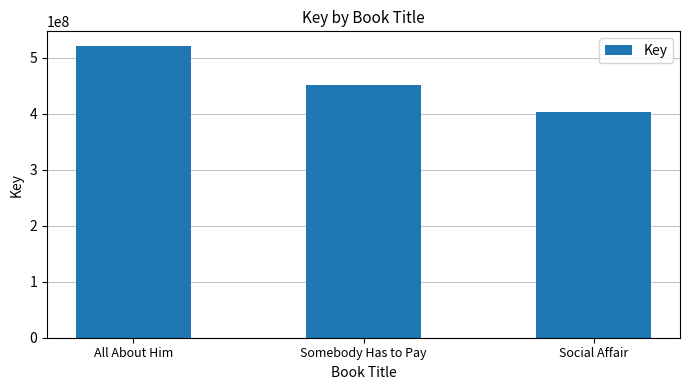

Reading left to right, what are all the values shown in this chart?

521245780	451564459	403735474